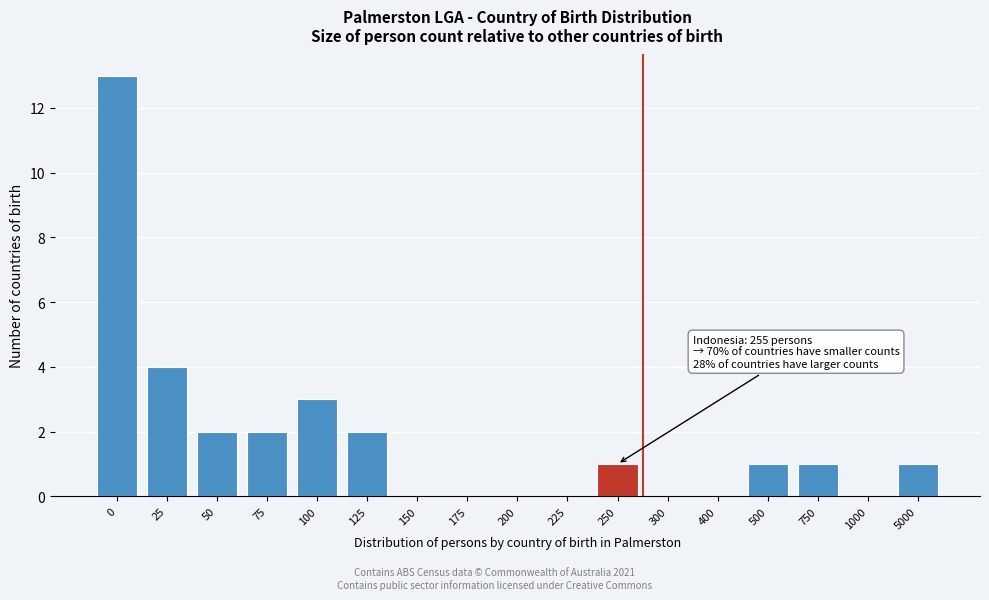

Reading left to right, what are all the values shown in this chart?

0=13	25=4	50=2	75=2	100=3	125=2	150=0	175=0	200=0	225=0	250=1	300=0	400=0	500=1	750=1	1000=0	5000=1